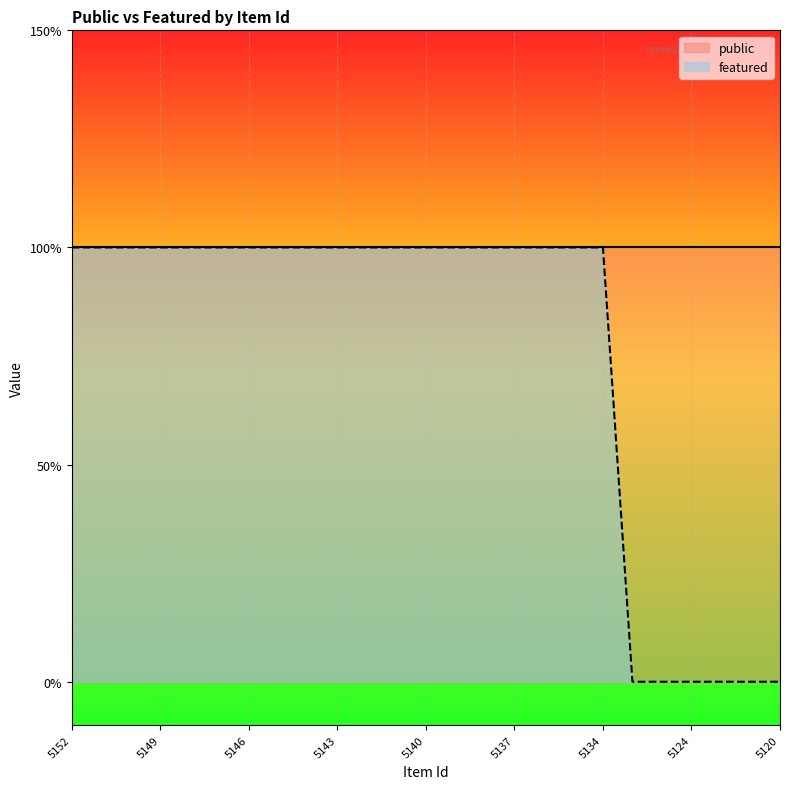

Which has a higher value, 5147 or 5144?

5147